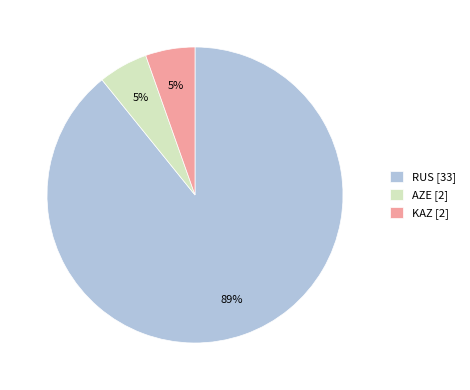

To the nearest percent, what is the combined percentage of RUS [33] and AZE [2]?

95%